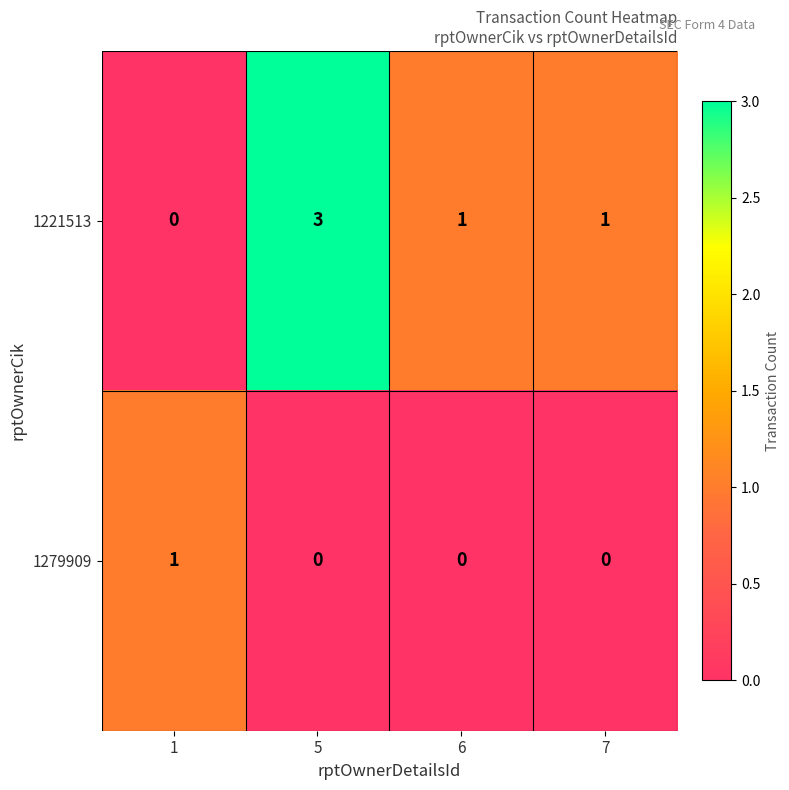

Which series has the largest total across all categories?

1221513